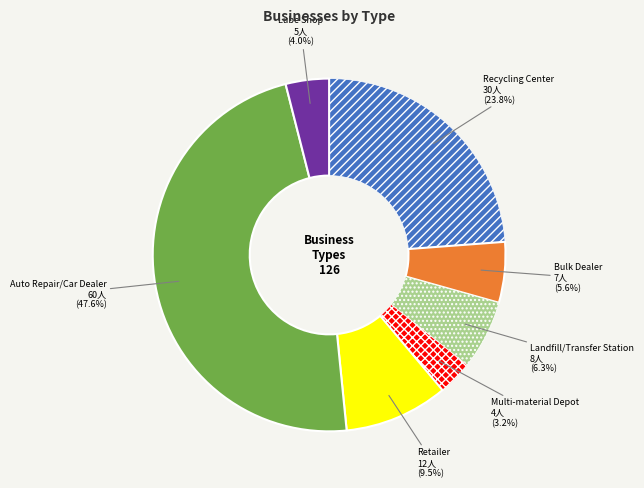

Does Lube Shop account for over 50% of the chart?

No